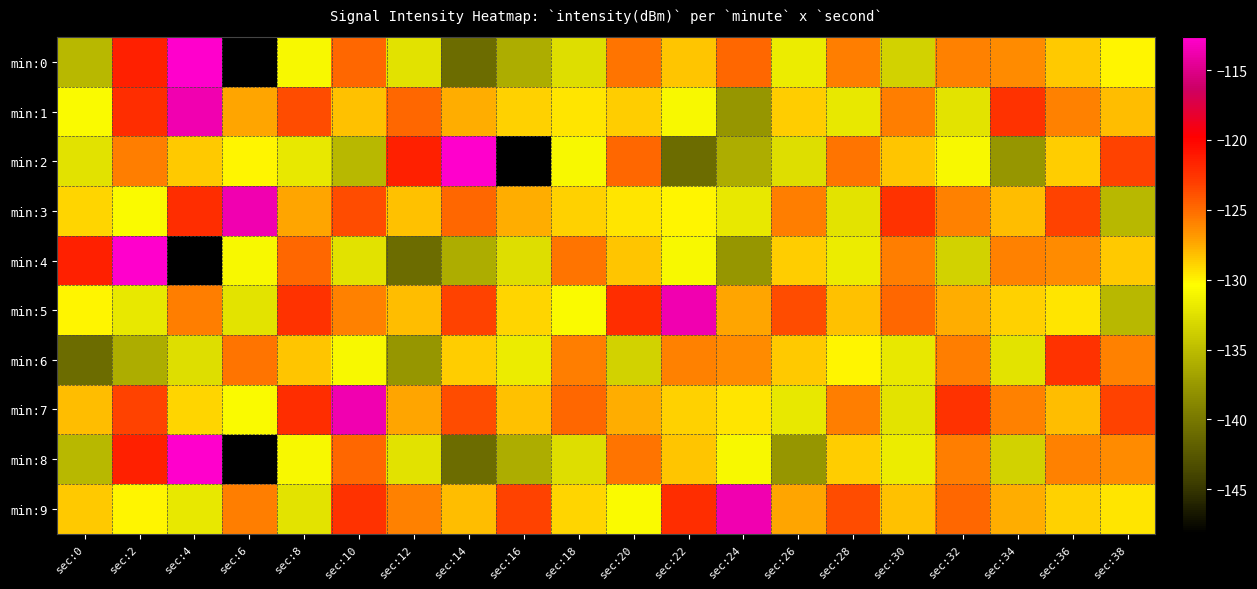

How many categories are shown in the chart?

20